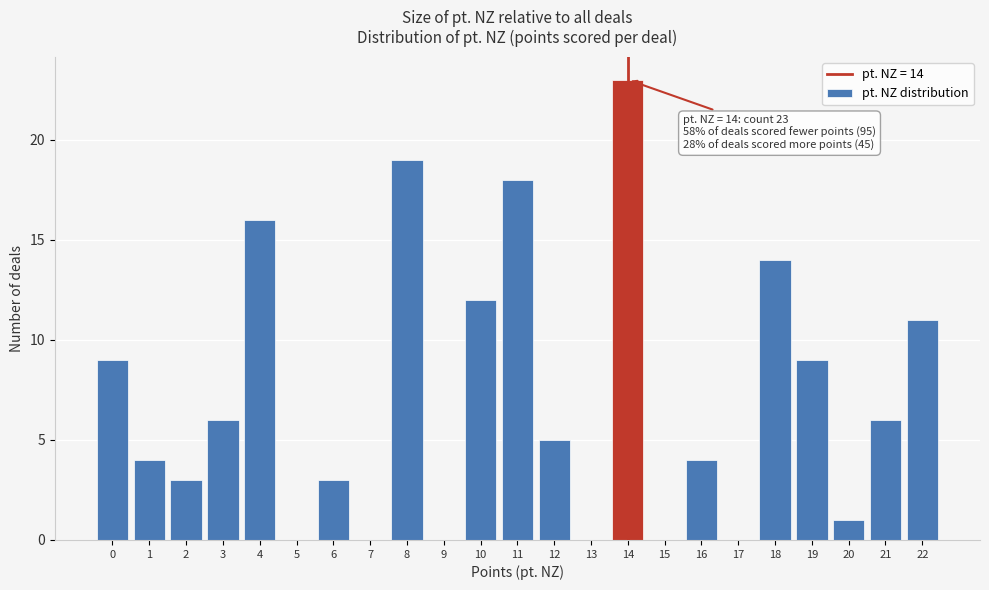

Reading left to right, extract all data points from this chart.

0=9	1=4	2=3	3=6	4=16	5=0	6=3	7=0	8=19	9=0	10=12	11=18	12=5	13=0	14=23	15=0	16=4	17=0	18=14	19=9	20=1	21=6	22=11